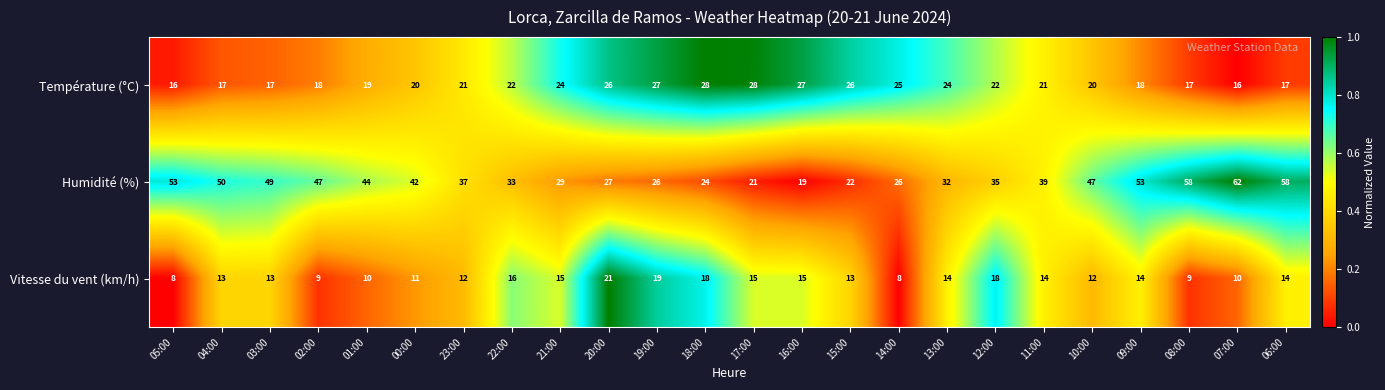

What value does the Température (°C) series have at 18:00?

28